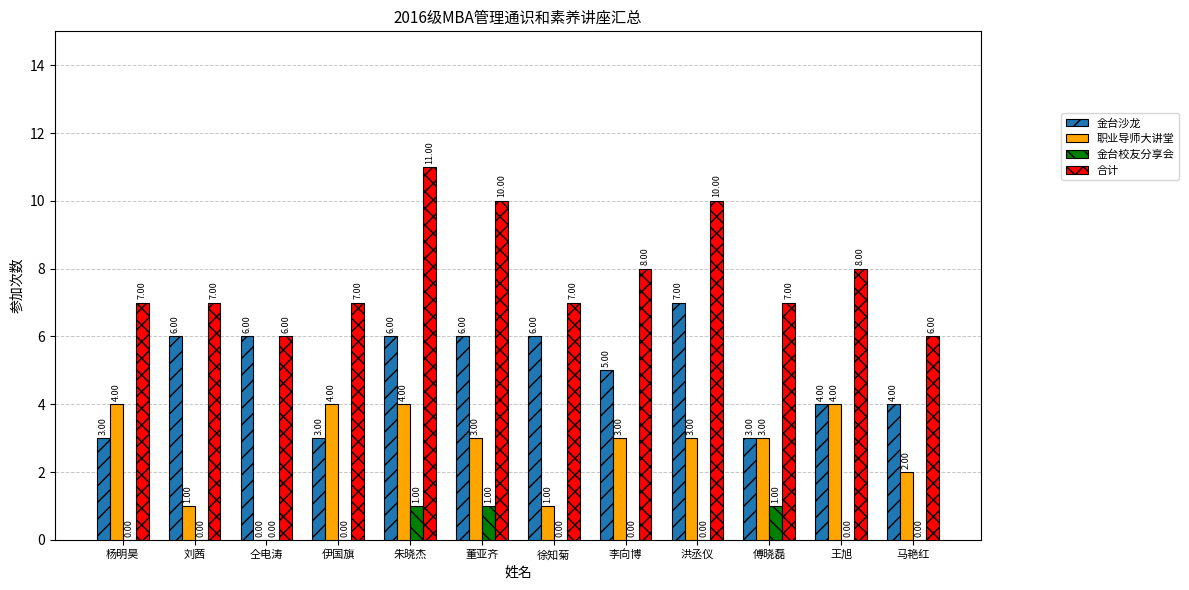

How many positive values does the 金台校友分享会 series have?

3